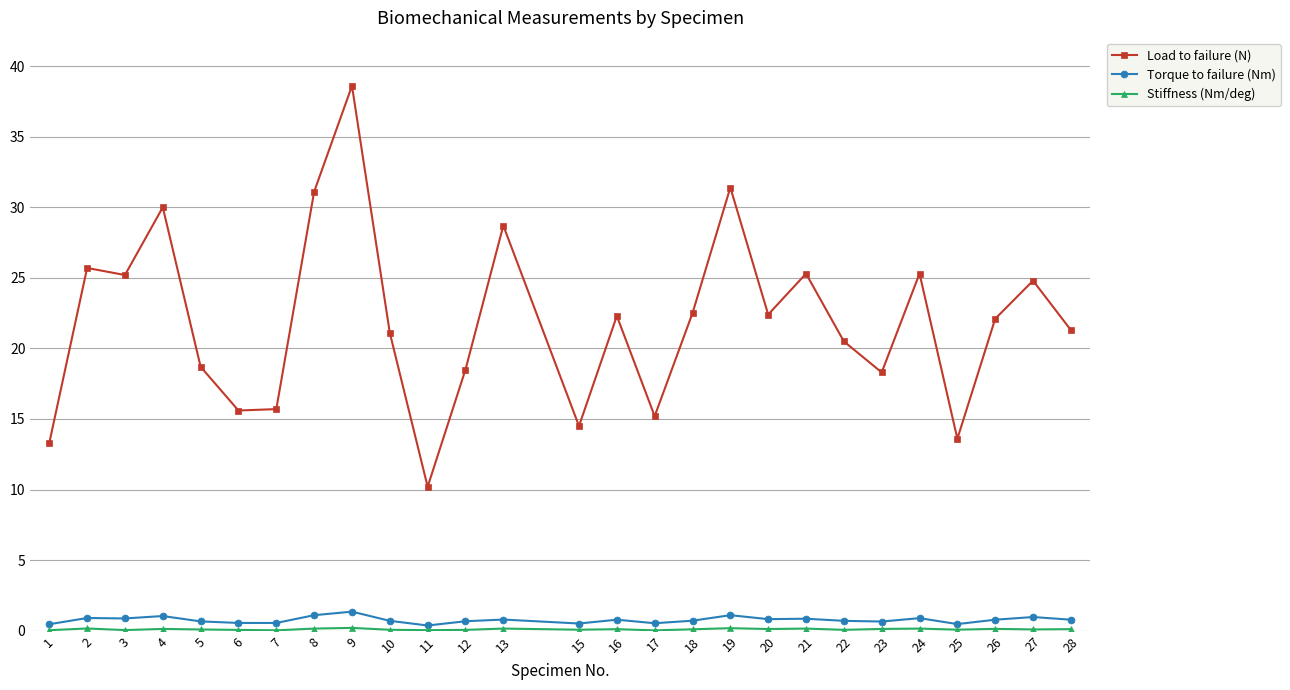

What is the total value across all series at 5?

19.4